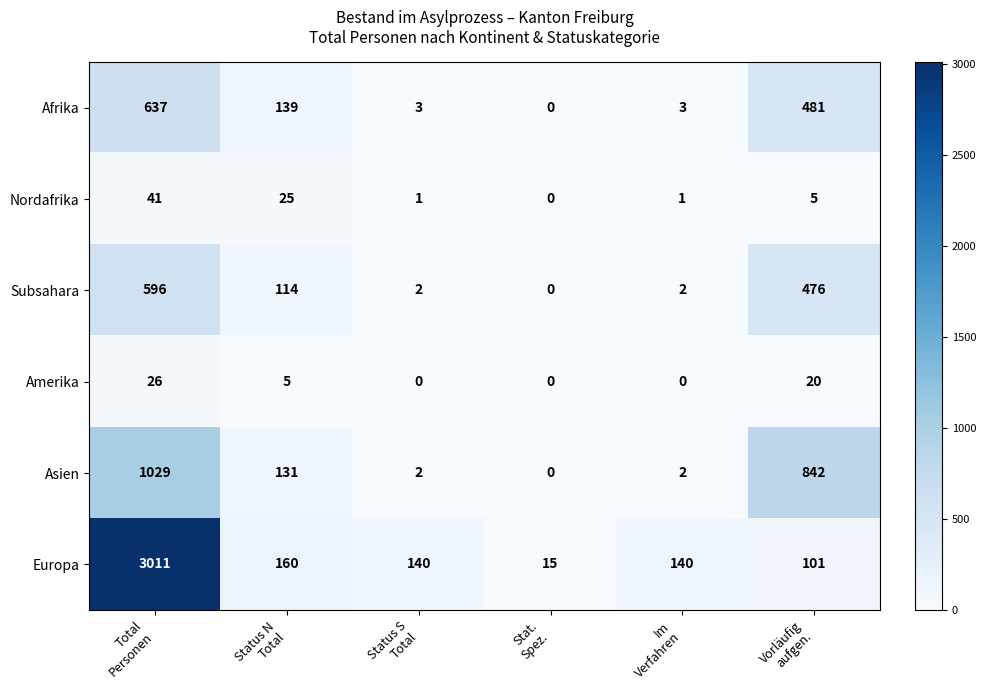

Which series has the widest spread of values?

Europa